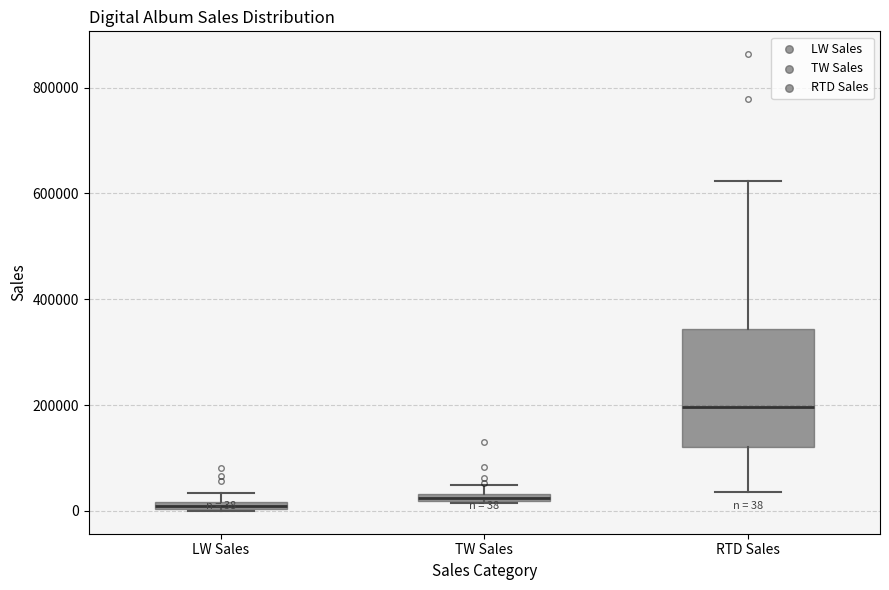

Comparing the boxes themselves (not the whiskers), which one is the tallest?

RTD Sales